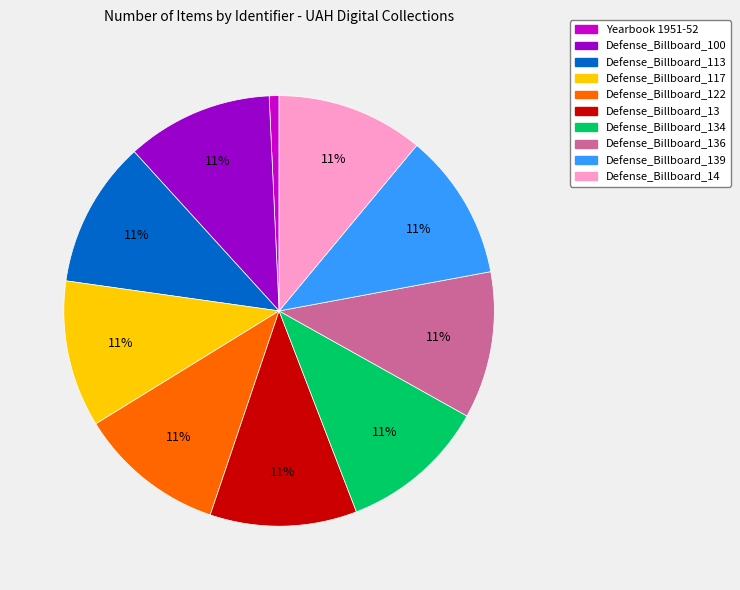

How many segments does this pie chart have?

10